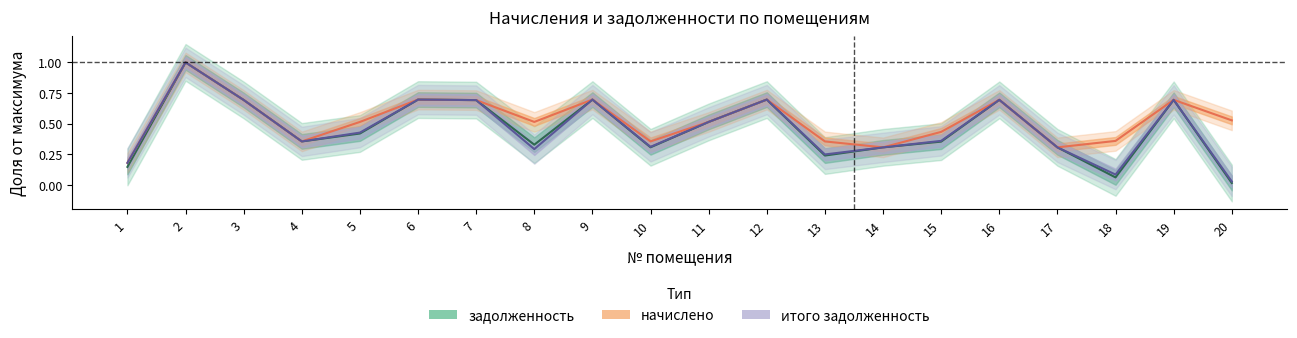

What is the maximum value shown in the chart?

1.0